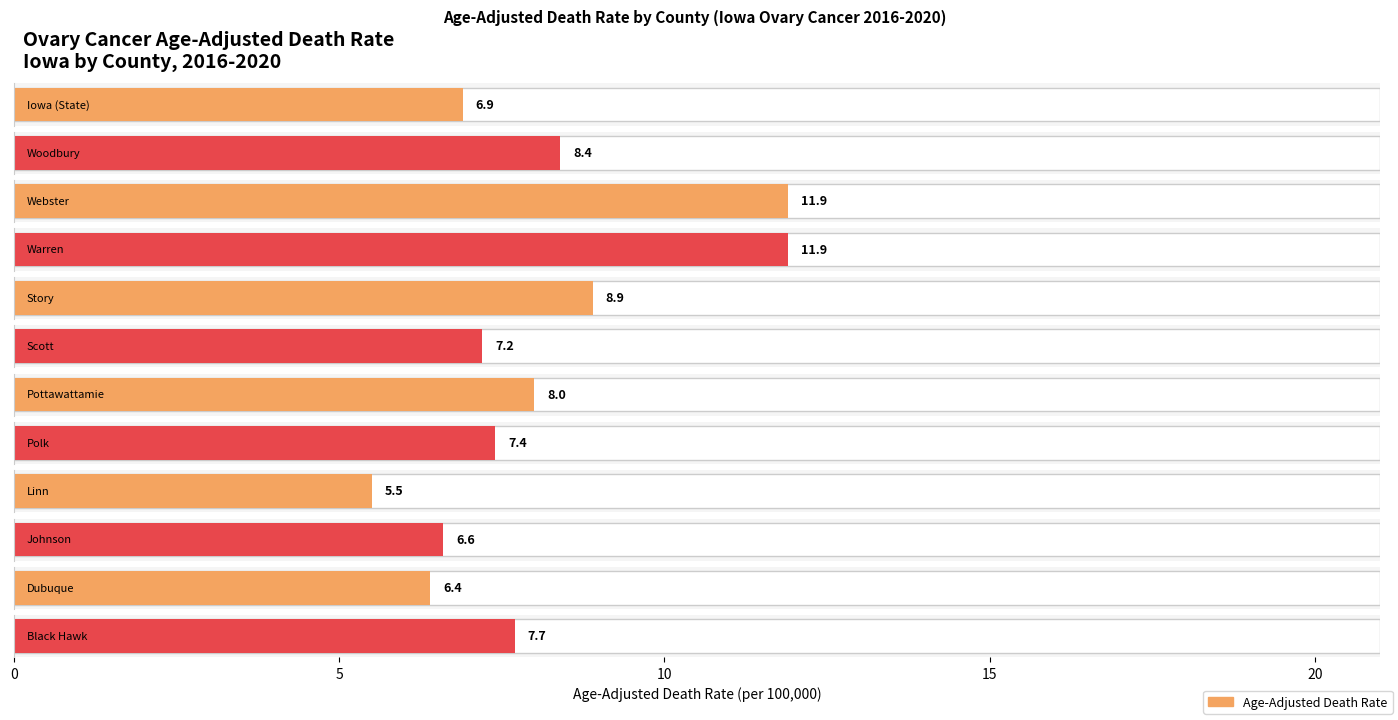

What is the difference between the maximum and second lowest values in the Age-Adjusted Death Rate series?

5.5